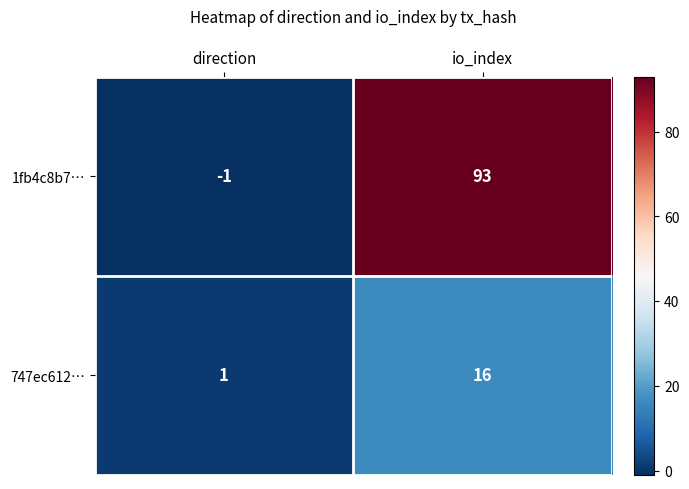

What is the difference between the maximum and minimum values in the 1fb4c8b7… series?

94